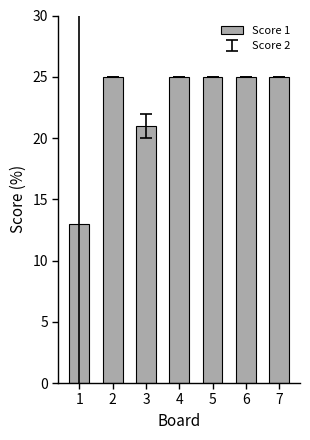

What is the value of the 5th bar from the left?

25